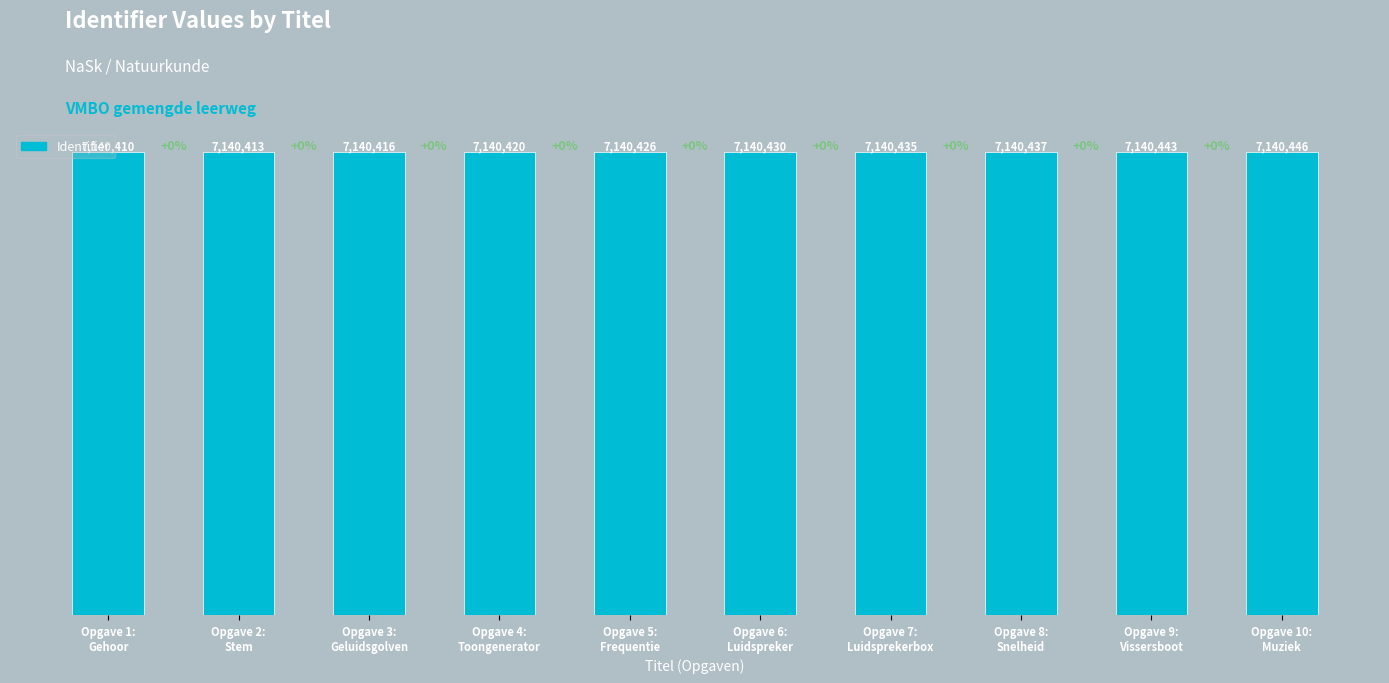

Rank the categories by value from highest to lowest.

Opgave 10:
Muziek, Opgave 9:
Vissersboot, Opgave 8:
Snelheid, Opgave 7:
Luidsprekerbox, Opgave 6:
Luidspreker, Opgave 5:
Frequentie, Opgave 4:
Toongenerator, Opgave 3:
Geluidsgolven, Opgave 2:
Stem, Opgave 1:
Gehoor